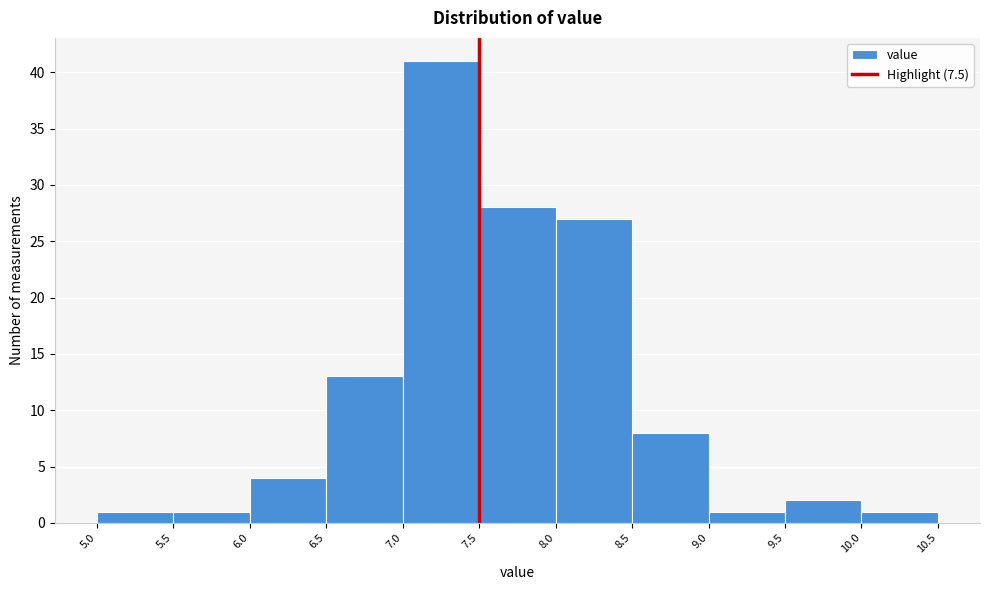

Reading left to right, transcribe this chart: for each bar, give the range it covers on the x-axis and its height. The values are not printed on the chart, so give them approximately, as read against the axis.

5.0 to 5.5: 1
5.5 to 6.0: 1
6.0 to 6.5: 4
6.5 to 7.0: 13
7.0 to 7.5: 41
7.5 to 8.0: 28
8.0 to 8.5: 27
8.5 to 9.0: 8
9.0 to 9.5: 1
9.5 to 10.0: 2
10.0 to 10.5: 1